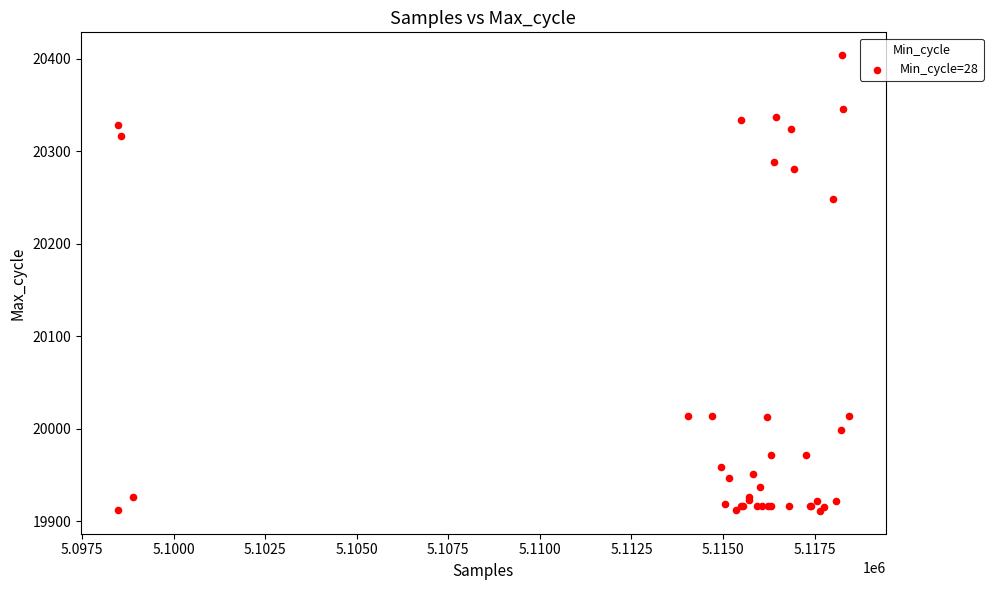

What Y value in the scatter plot is closest to 20157?

20248